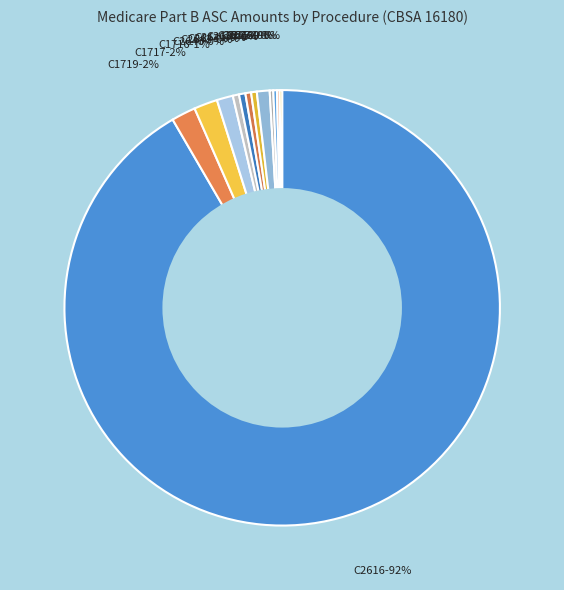

What is the smallest slice in the pie chart?

C2639